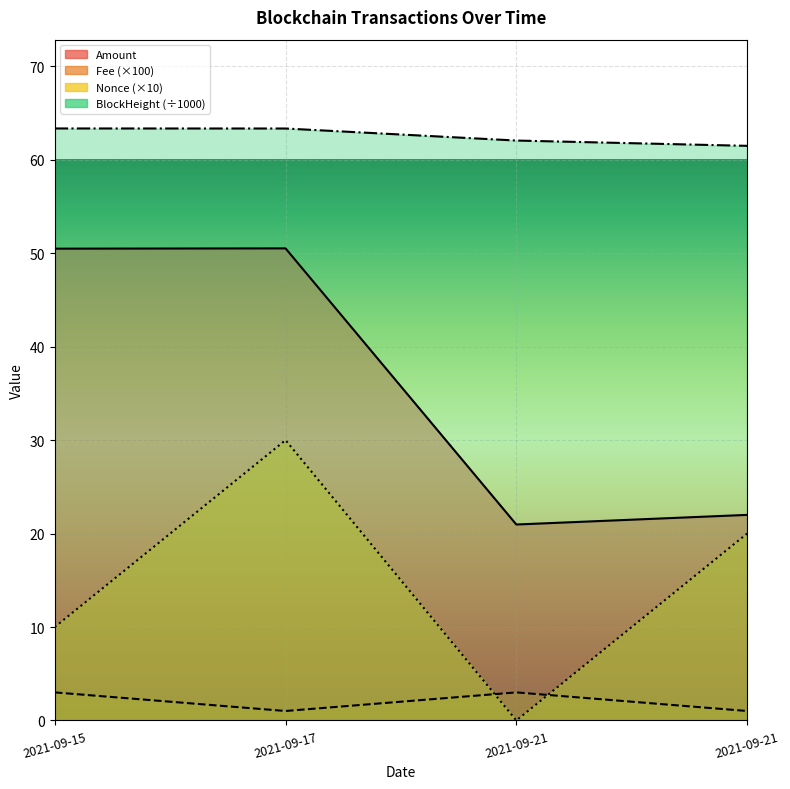

What is the maximum value for Amount?

50.5